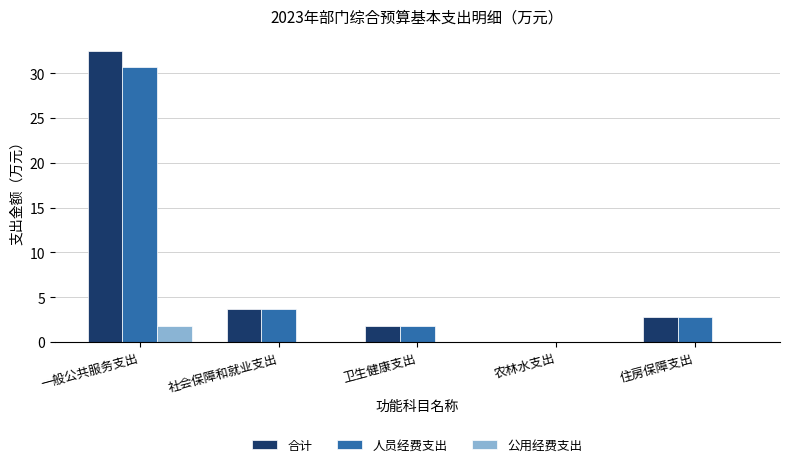

Does the chart contain stacked bars?

No